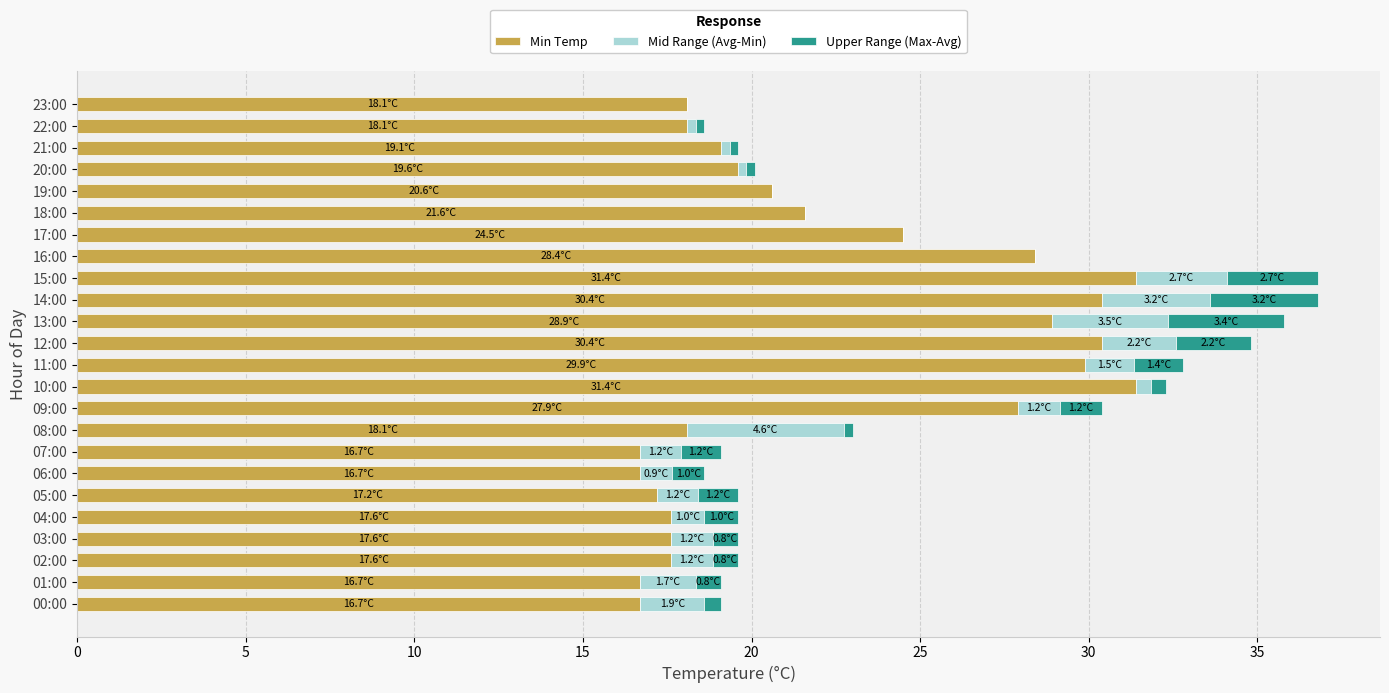

The value of Min Temp at 08:00 is 25.6. True or false?

False